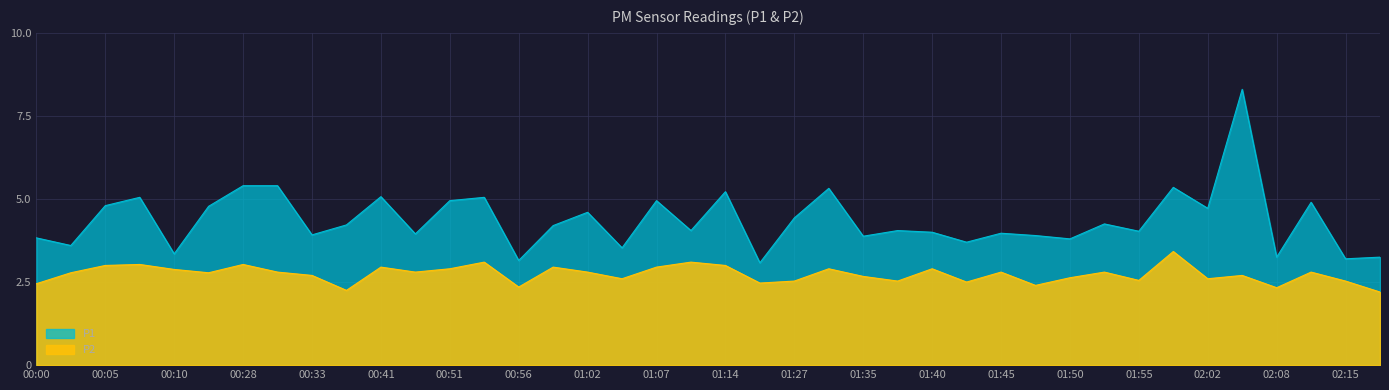

Reading left to right, extract all data points from this chart.

P1: 00:00=3.8	00:02=3.6	00:05=4.8	00:07=5.0	00:10=3.4	00:23=4.8	00:28=5.4	00:30=5.4	00:33=3.9	00:35=4.2	00:41=5.1	00:43=4.0	00:51=5.0	00:54=5.0	00:56=3.1	00:59=4.2	01:02=4.6	01:04=3.5	01:07=5.0	01:09=4.0	01:14=5.2	01:25=3.1	01:27=4.4	01:29=5.3	01:35=3.9	01:38=4.0	01:40=4.0	01:42=3.7	01:45=4.0	01:47=3.9	01:50=3.8	01:52=4.2	01:55=4.0	02:00=5.3	02:02=4.7	02:05=8.3	02:08=3.2	02:13=4.9	02:15=3.2	02:17=3.2
P2: 00:00=2.5	00:02=2.8	00:05=3.0	00:07=3.0	00:10=2.9	00:23=2.8	00:28=3.0	00:30=2.8	00:33=2.7	00:35=2.2	00:41=3.0	00:43=2.8	00:51=2.9	00:54=3.1	00:56=2.4	00:59=3.0	01:02=2.8	01:04=2.6	01:07=3.0	01:09=3.1	01:14=3.0	01:25=2.5	01:27=2.5	01:29=2.9	01:35=2.7	01:38=2.5	01:40=2.9	01:42=2.5	01:45=2.8	01:47=2.4	01:50=2.6	01:52=2.8	01:55=2.5	02:00=3.4	02:02=2.6	02:05=2.7	02:08=2.3	02:13=2.8	02:15=2.5	02:17=2.2